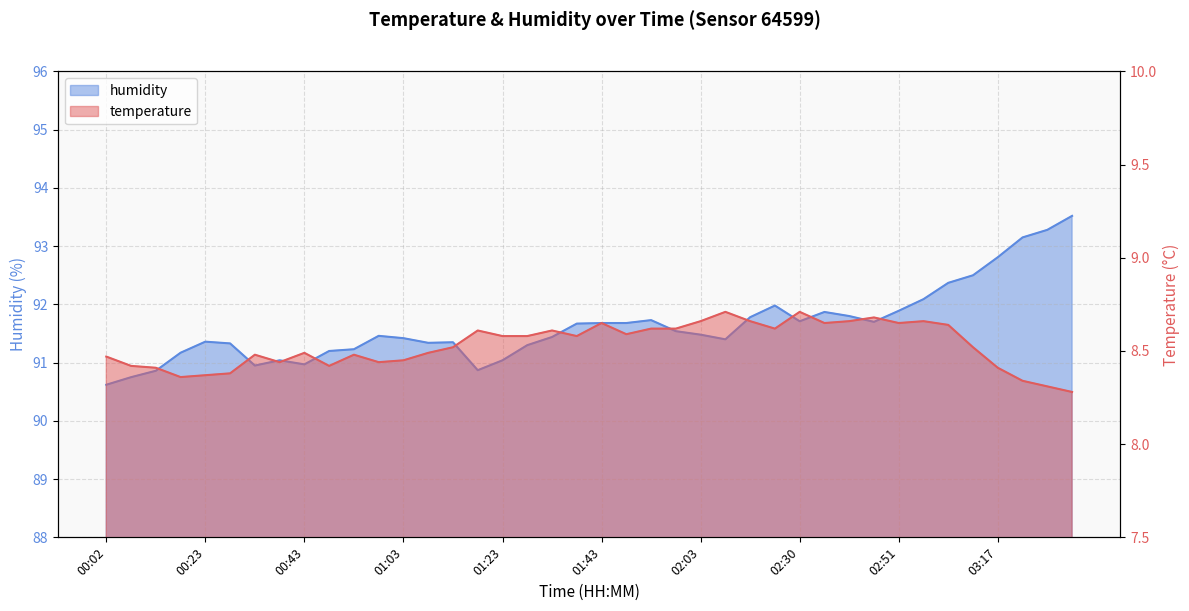

Rank the series by their maximum value, from lowest to highest.

temperature, humidity